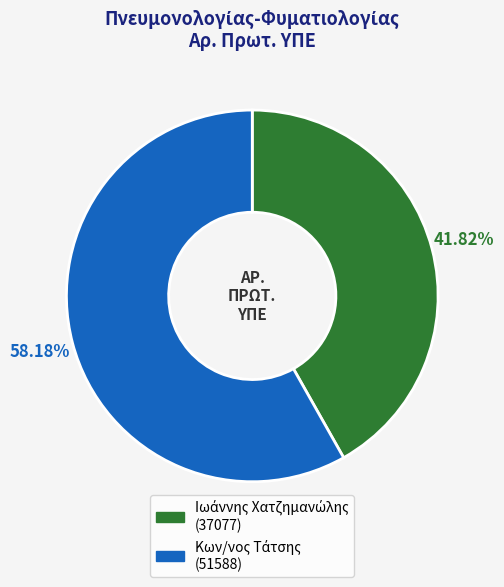

Is there any slice that represents more than half of the pie?

Yes